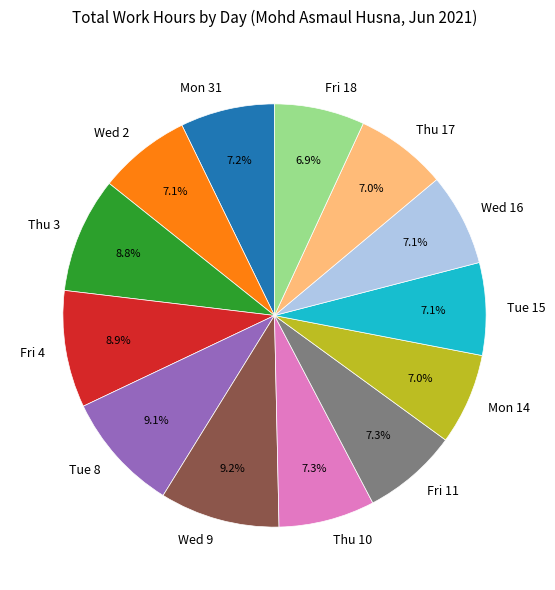

Which has a higher value, Wed 2 or Tue 8?

Tue 8